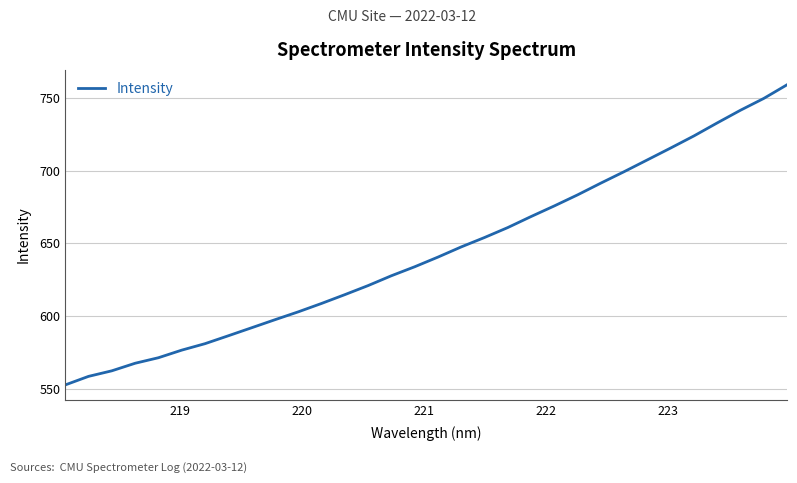

What is the average value?

643.9